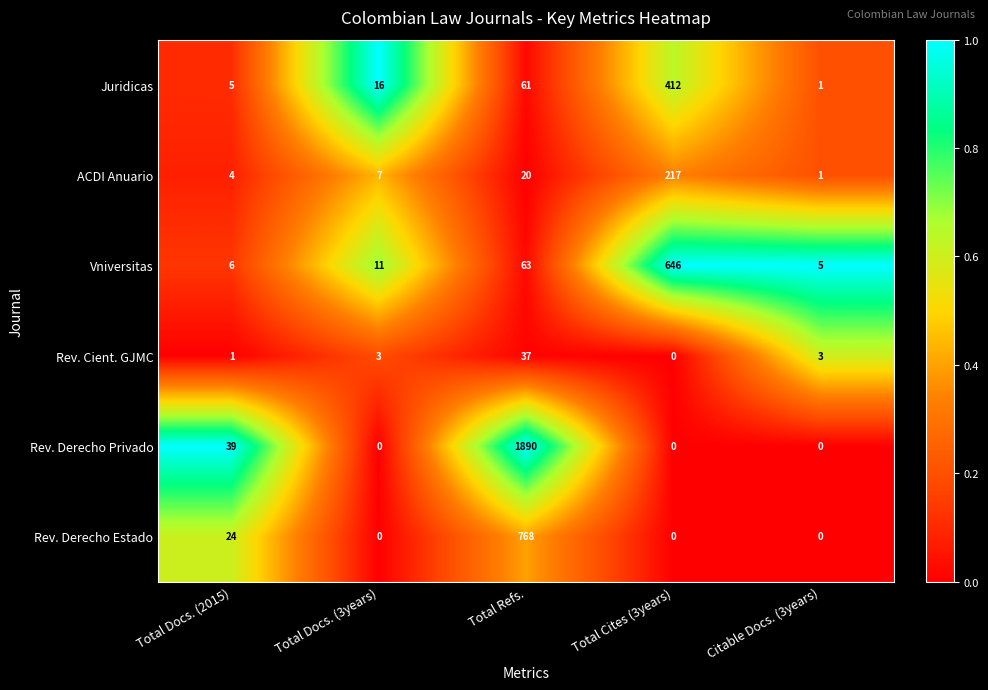

How many series are shown in this chart?

6